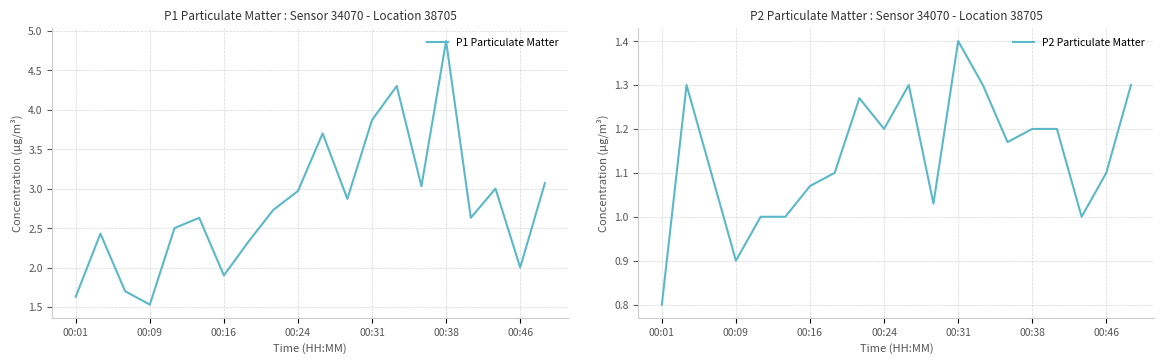

What is the maximum value for P2 Particulate Matter?

1.4